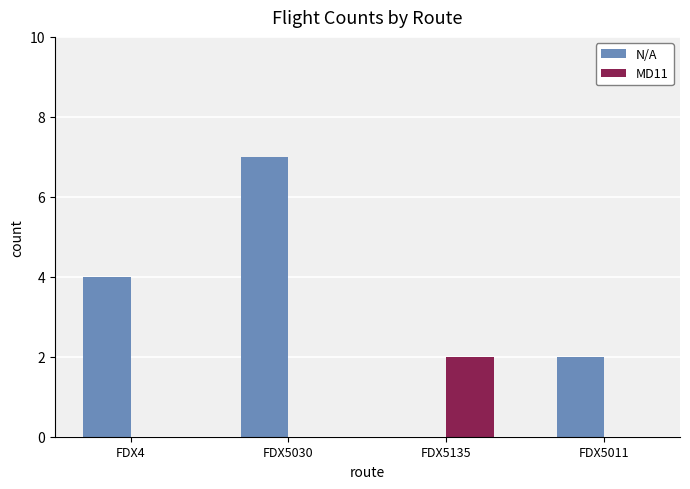

At which category does the chart reach its peak across all series?

FDX5030